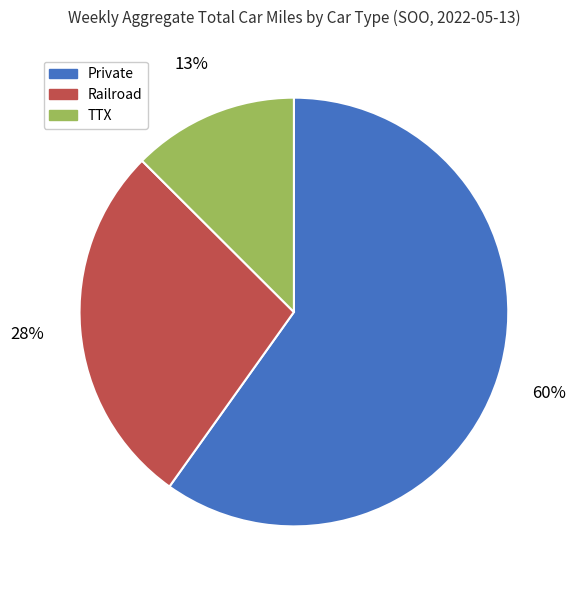

Approximately how many times larger is the value at TTX compared to Railroad?

0.5